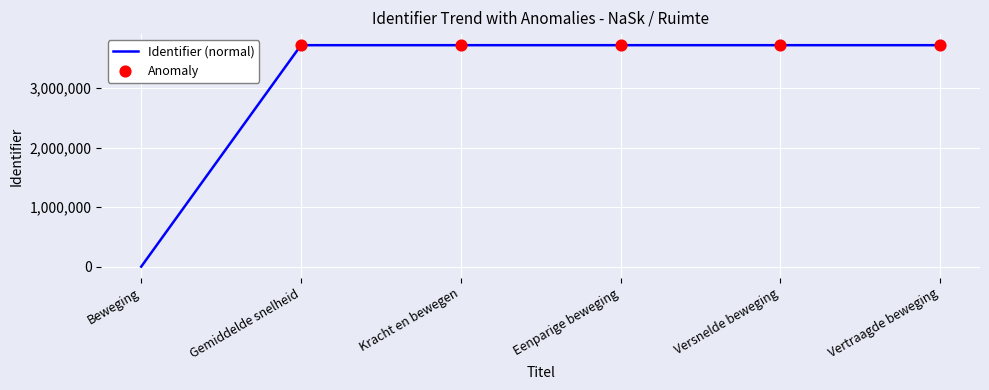

Which has a higher value, Beweging or Eenparige beweging?

Eenparige beweging